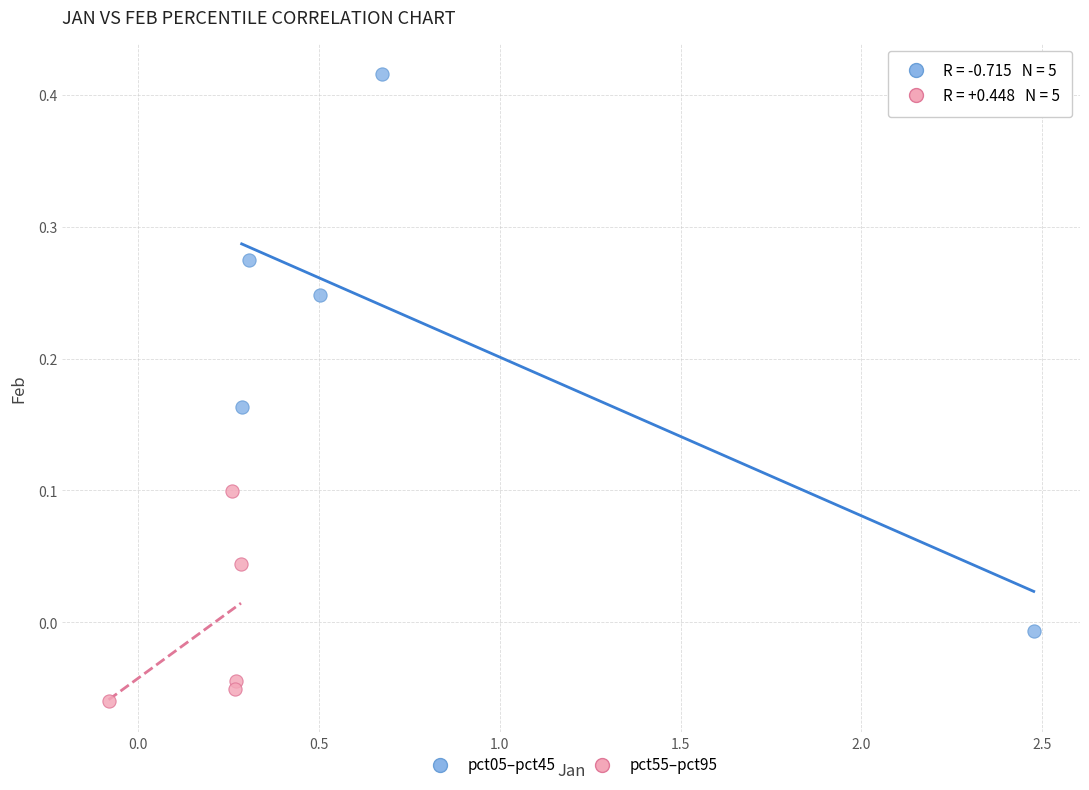

Which series has the widest spread of Y values?

pct05–pct45